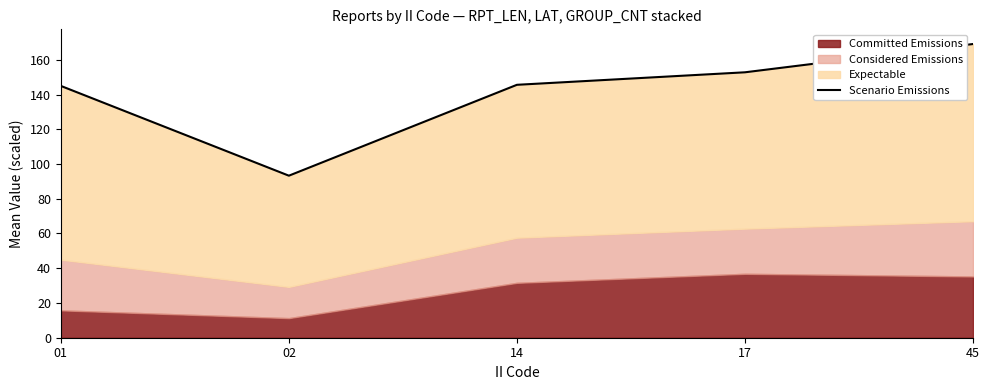

The value at 01 is 145.0. True or false?

True